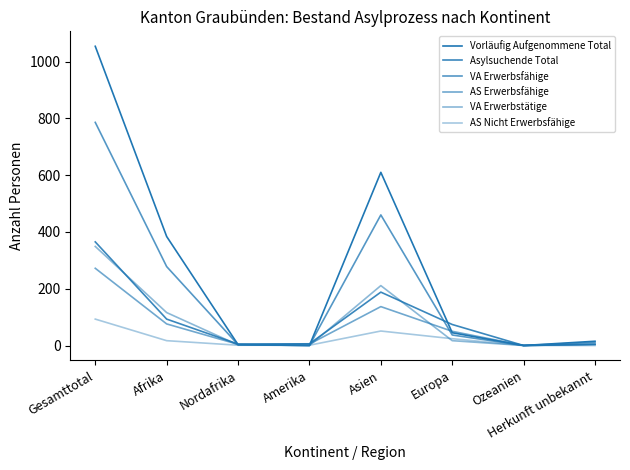

Where is AS Nicht Erwerbsfähige nearest to the value 46?

Asien